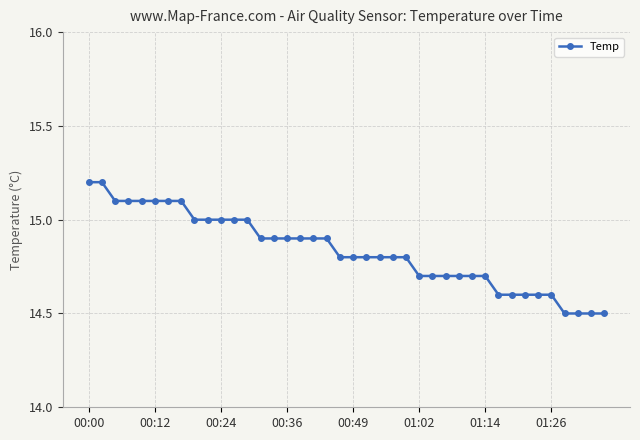

What is the difference between the maximum and minimum values?

0.7